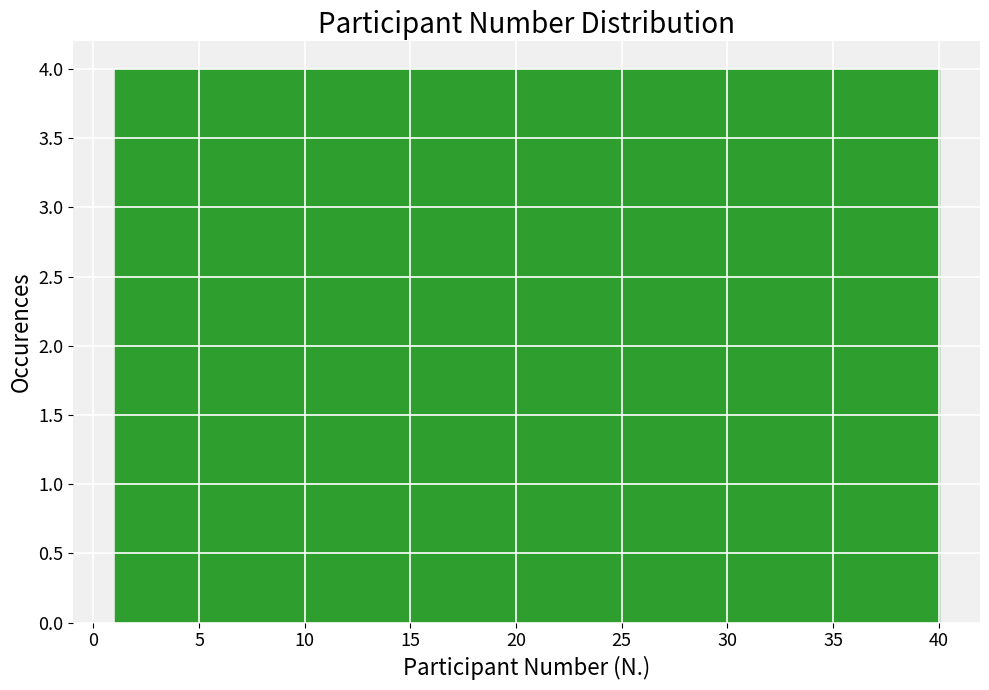

Reading left to right, transcribe this chart: for each bar, give the range it covers on the x-axis and its height. Neither the bar edges nor the heights are printed on the chart, so give them approximately, as read against the axes.

1.0 to 4.9: 4
4.9 to 8.8: 4
8.8 to 12.7: 4
12.7 to 16.6: 4
16.6 to 20.5: 4
20.5 to 24.4: 4
24.4 to 28.3: 4
28.3 to 32.2: 4
32.2 to 36.1: 4
36.1 to 40.0: 4